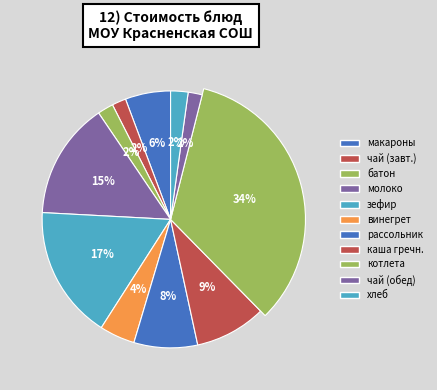

To the nearest percent, what is the average slice percentage?

9%